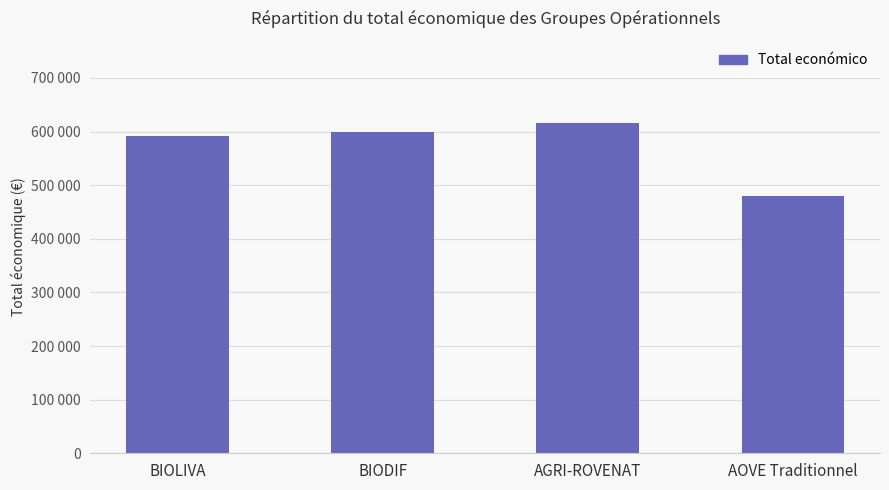

Reading left to right, list all the values displayed in this chart.

592475	599927	615375	479882